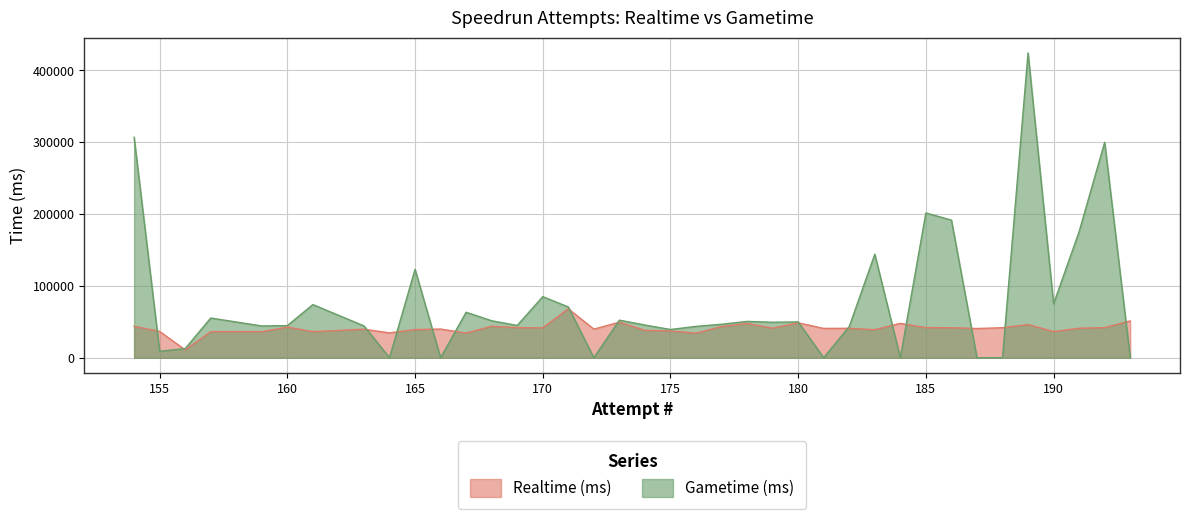

Between 168 and 165, which series saw the biggest shift?

Gametime (ms)